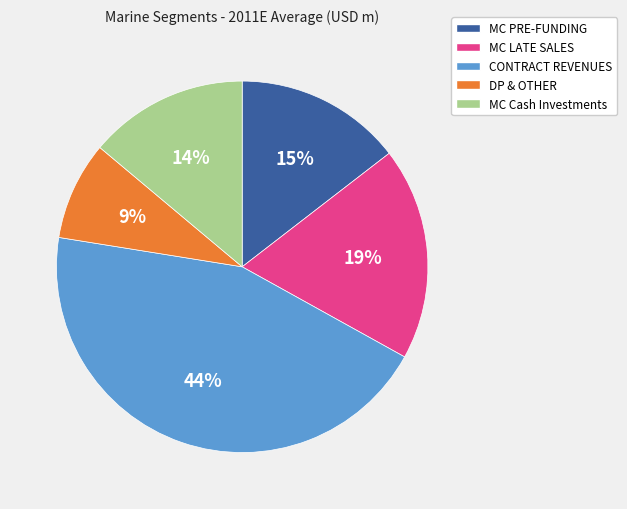

To the nearest percent, what is the average slice percentage?

20%